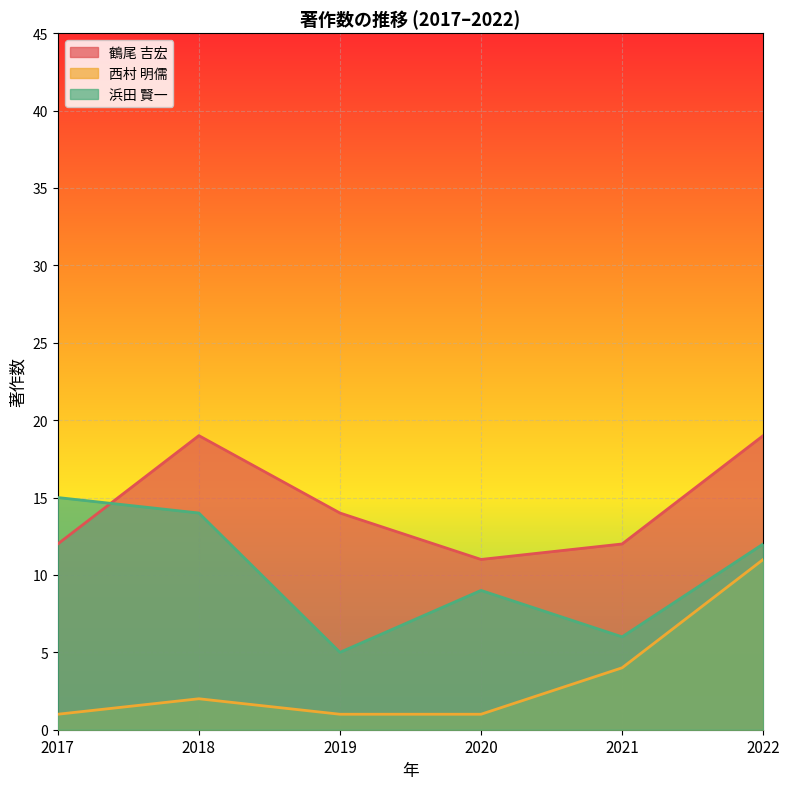

True or false: 鶴尾 吉宏 has a value of 12 at 2021.

True